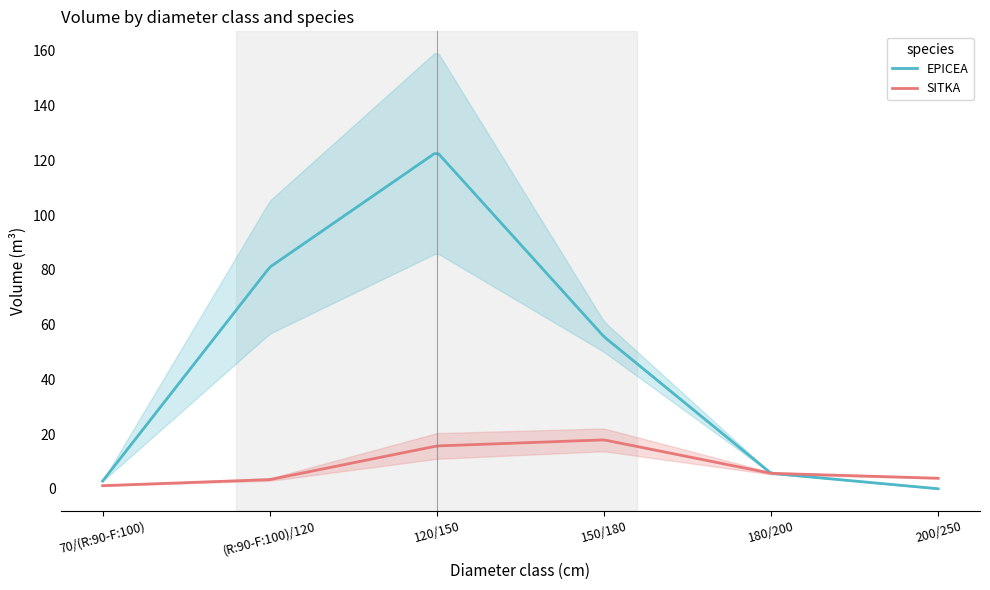

The SITKA series shows 3.3 at (R:90-F:100)/120. True or false?

True